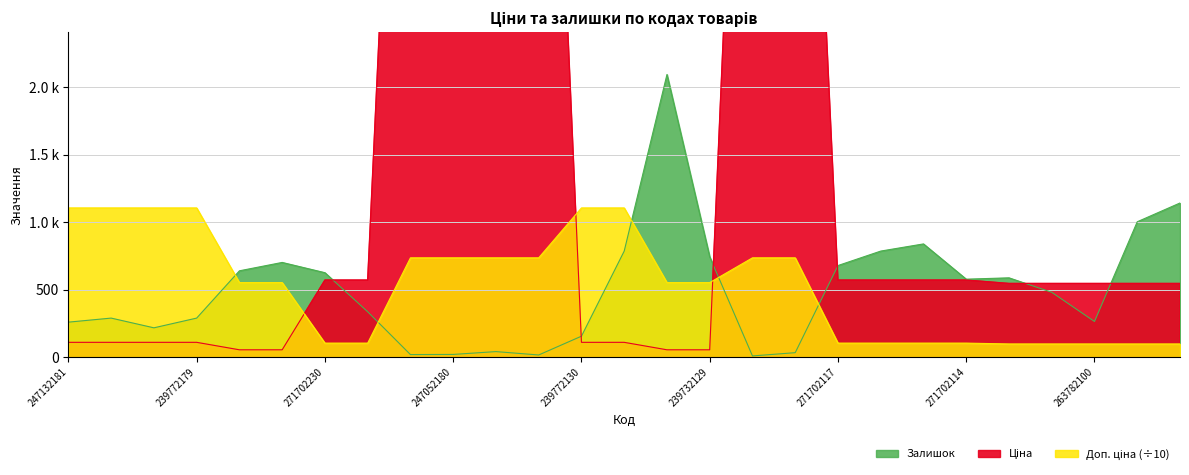

How many distinct data groups are displayed?

3